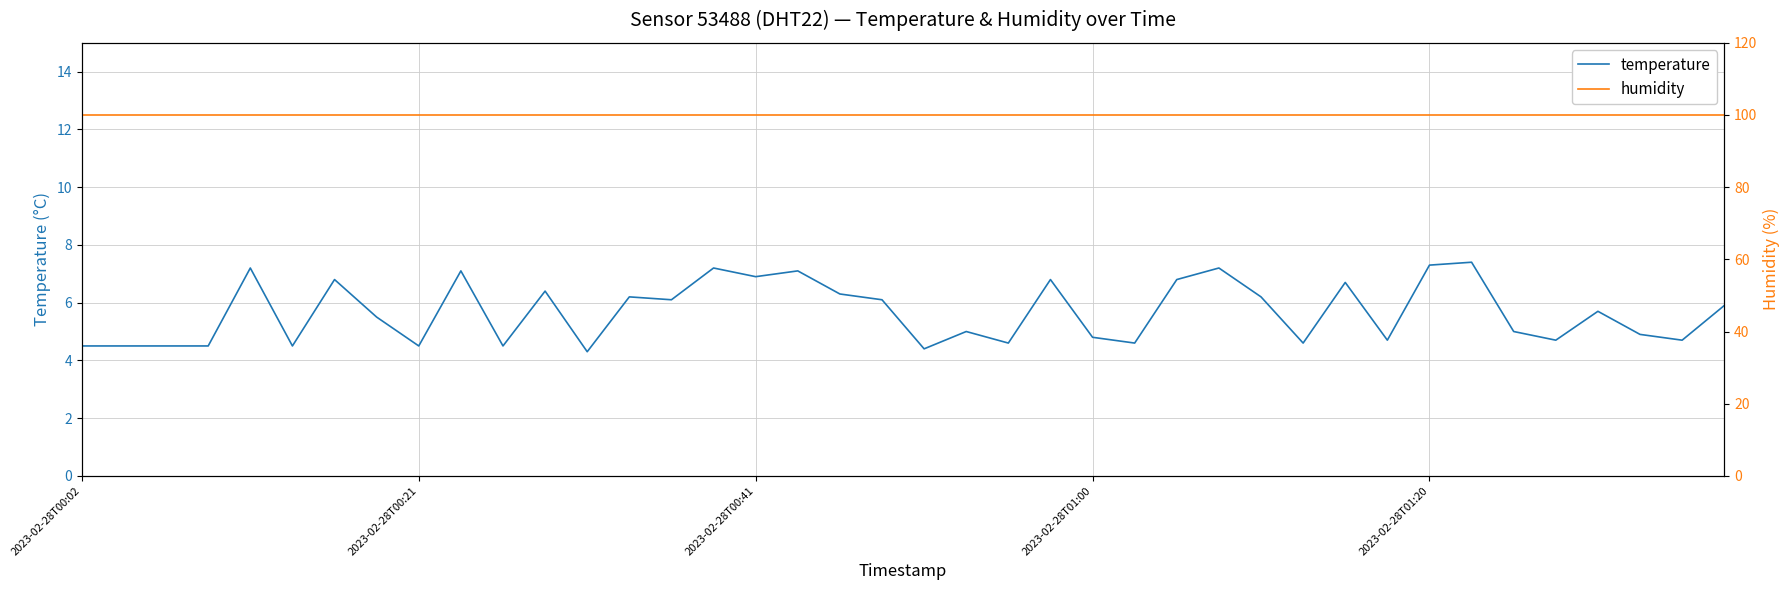

What is the maximum value for temperature?

7.4